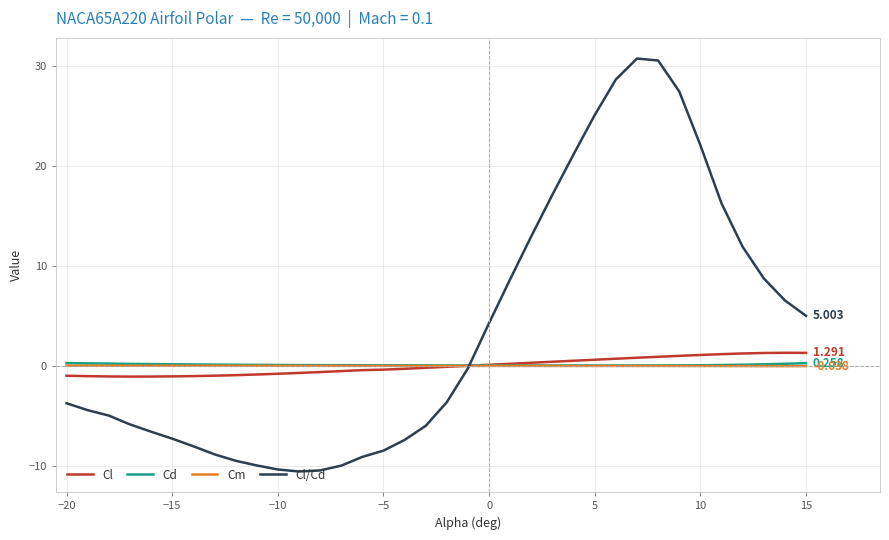

Which series has the widest spread of values?

Cl/Cd